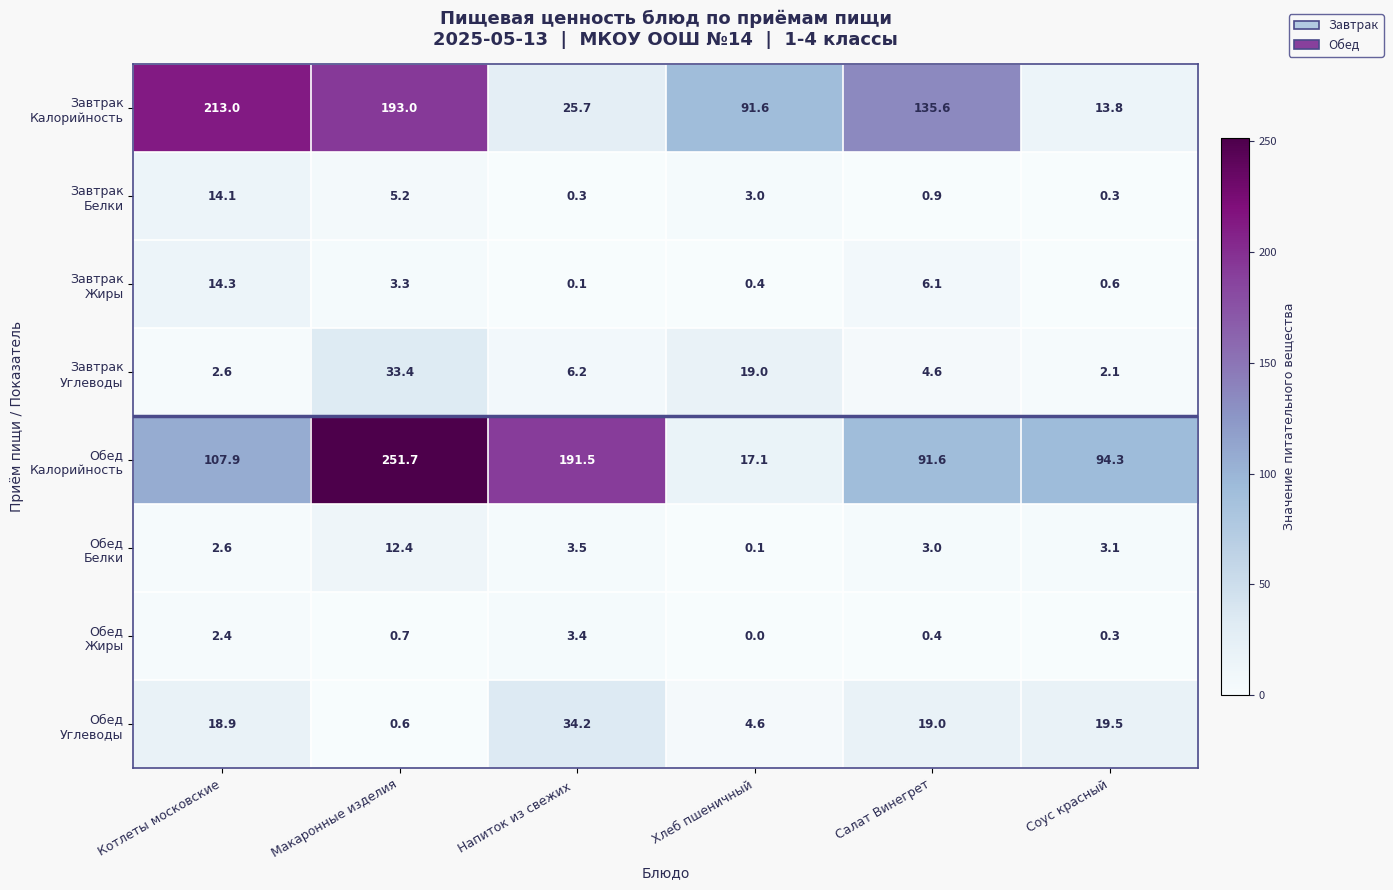

At which category does the chart reach its minimum across all series?

Хлеб пшеничный